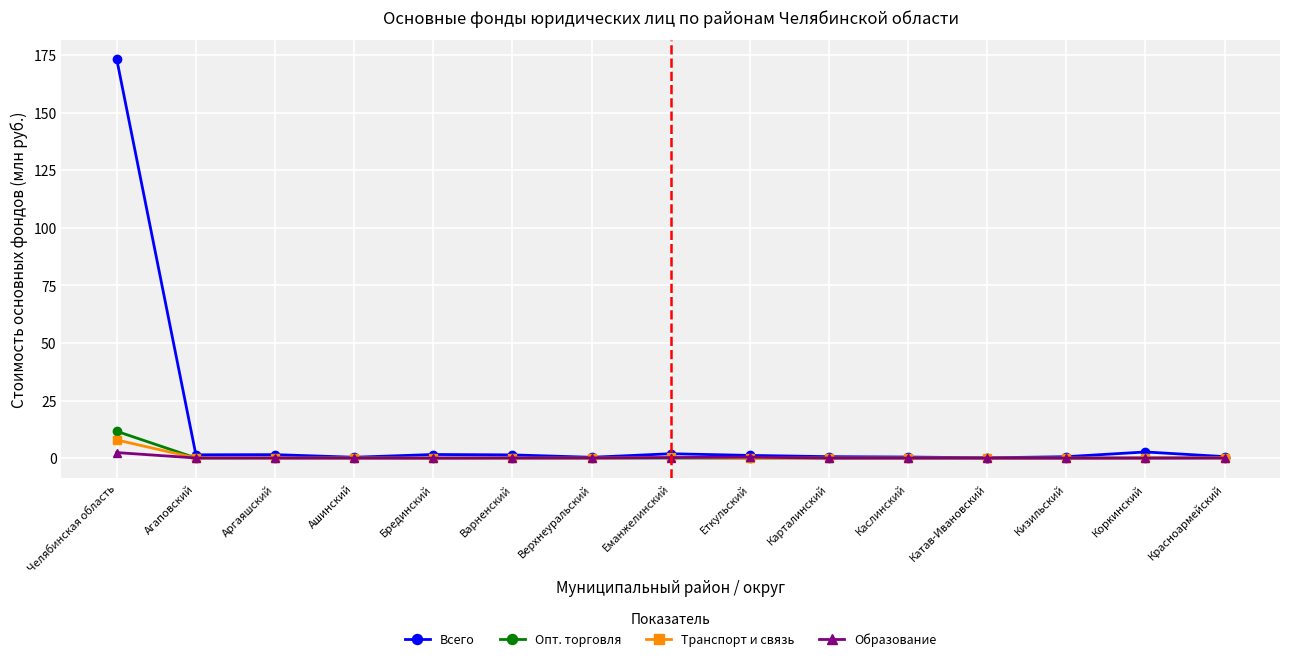

At how many categories does at least one series exceed 72?

1